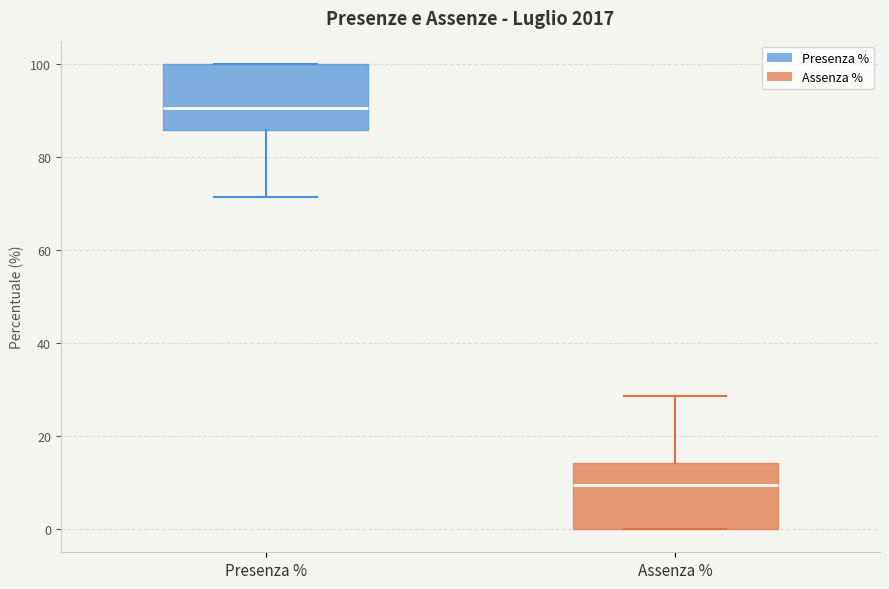

Which box's median line is the lowest?

Assenza %